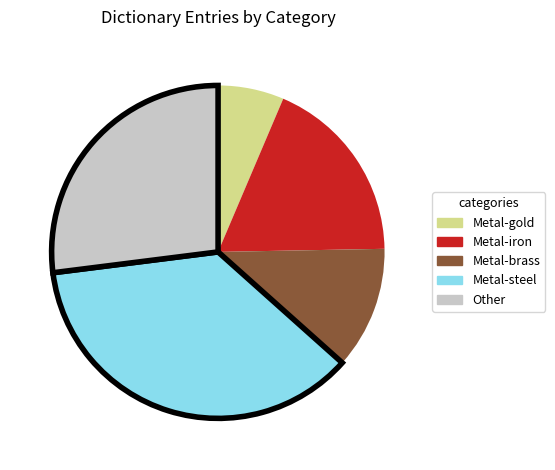

Is there any slice that represents more than half of the pie?

No